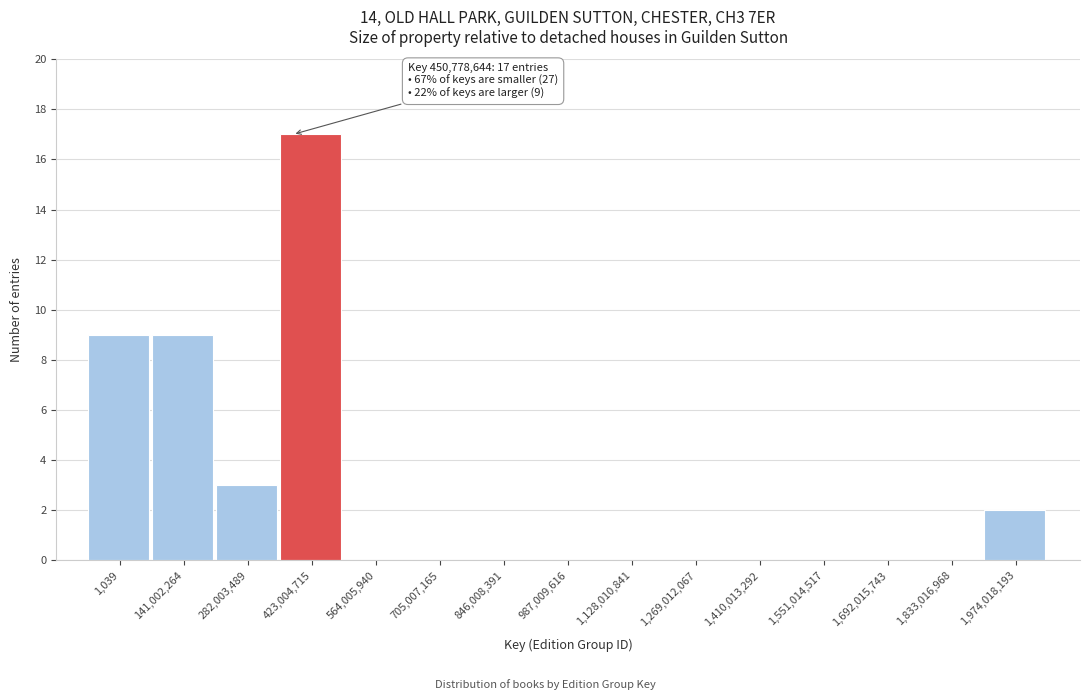

Reading left to right, transcribe all the data shown in this chart.

1,039=9	141,002,264=9	282,003,489=3	423,004,715=17	564,005,940=0	705,007,165=0	846,008,391=0	987,009,616=0	1,128,010,841=0	1,269,012,067=0	1,410,013,292=0	1,551,014,517=0	1,692,015,743=0	1,833,016,968=0	1,974,018,193=2